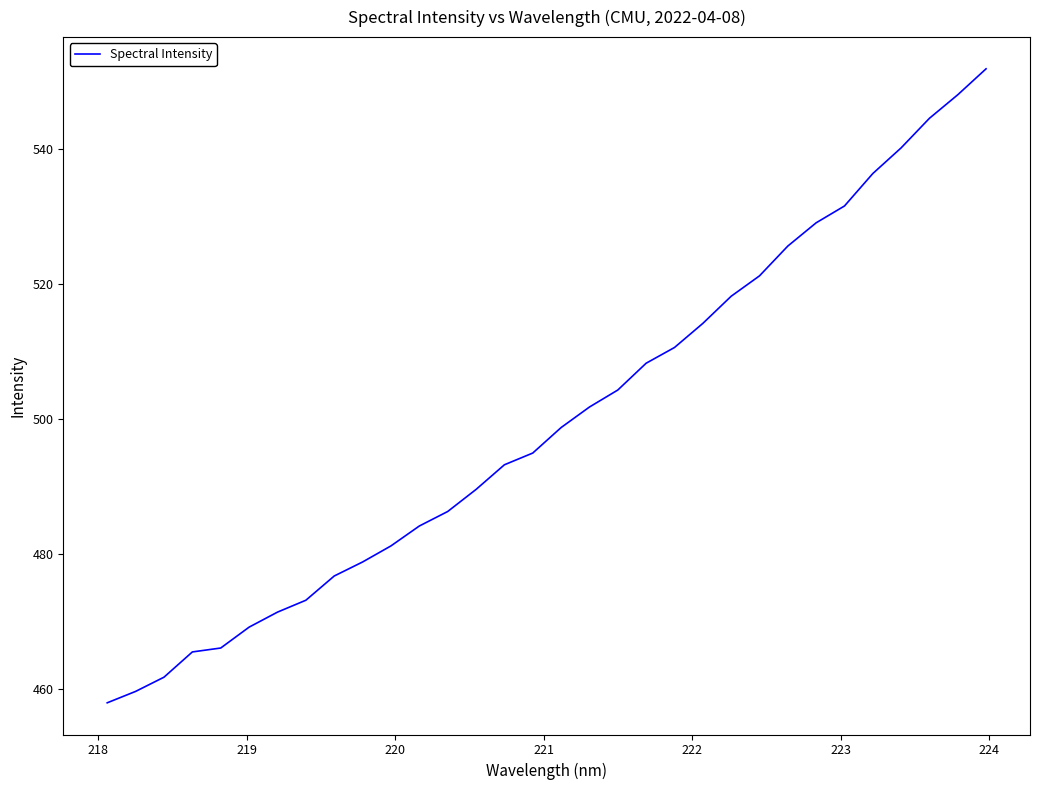

What is the maximum value shown in the chart?

551.9